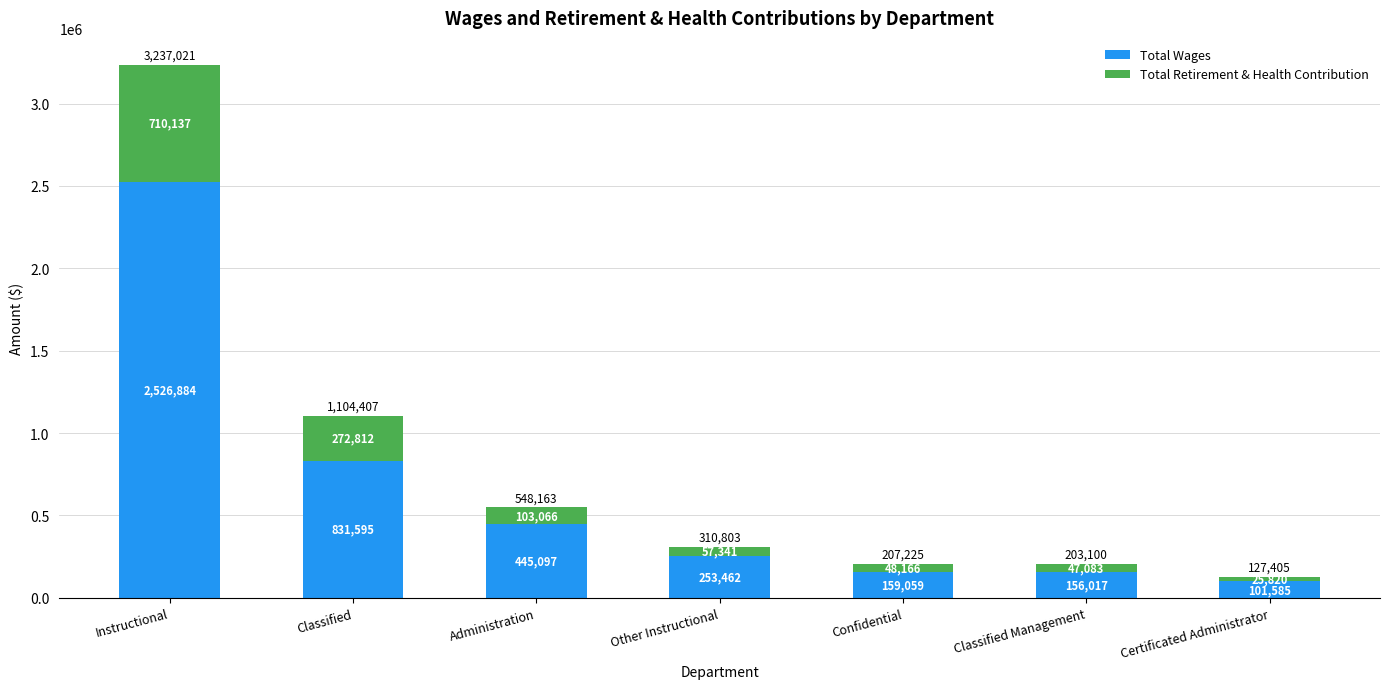

At which category is the sum across all series the highest?

Instructional